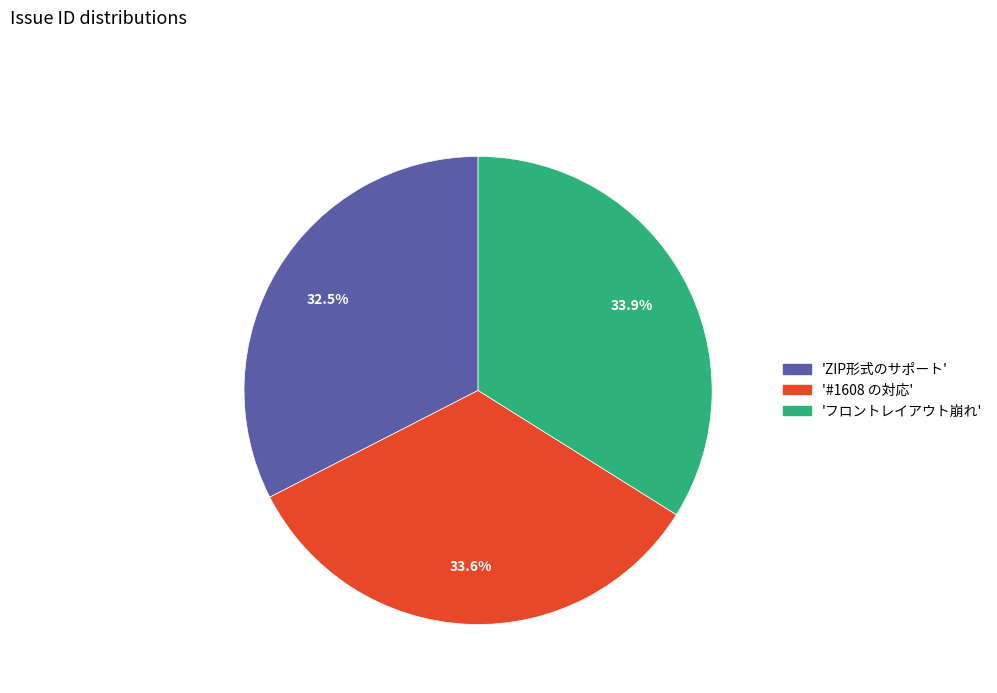

Count the number of slices in the pie.

3